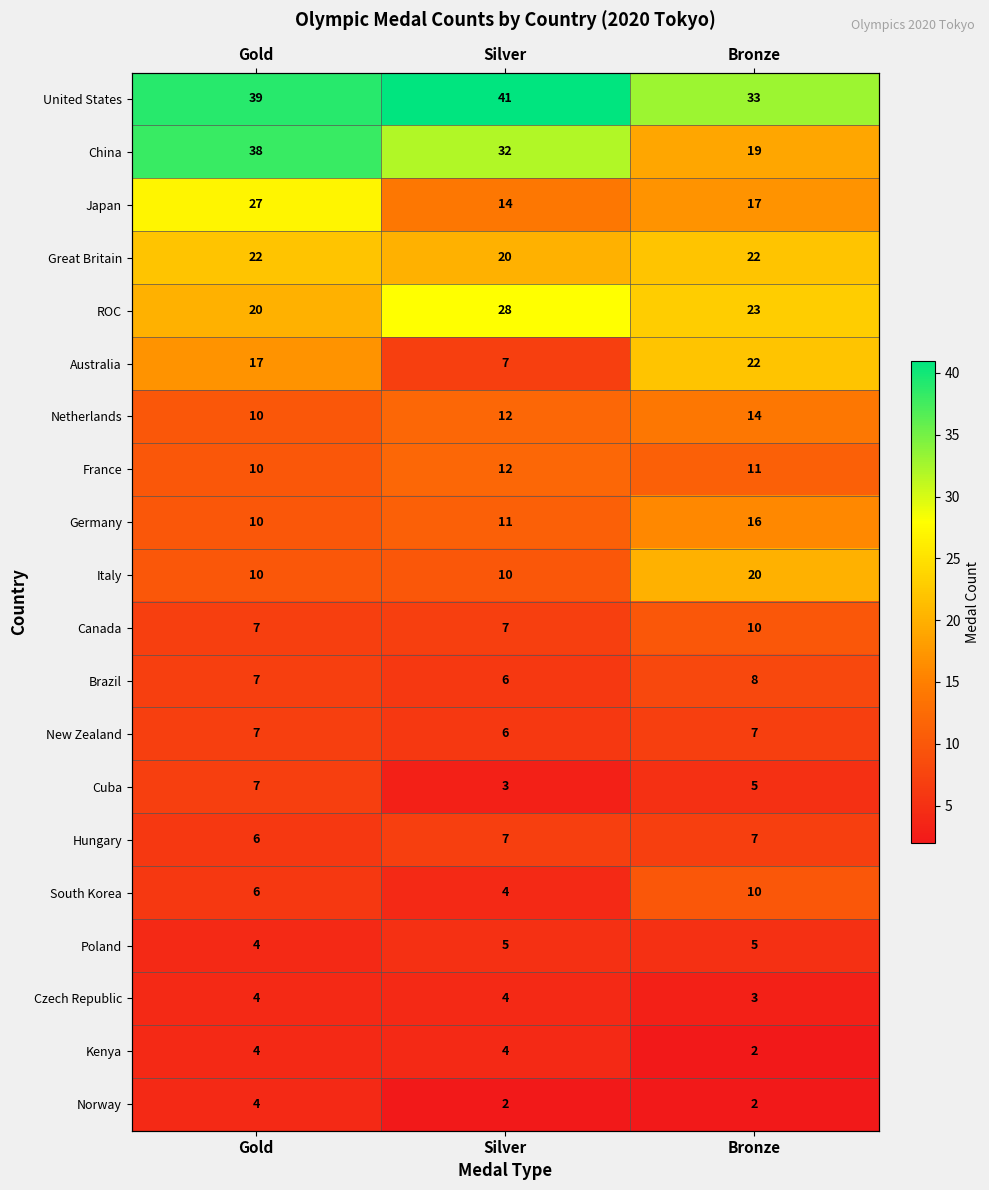

What value does the Cuba series have at Gold?

7